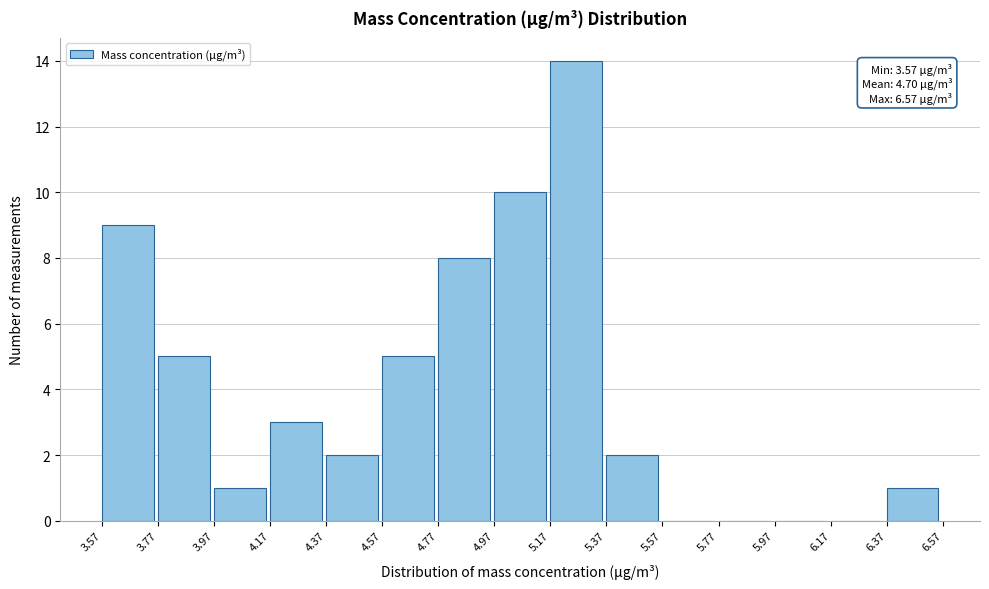

Which range on the x-axis has the tallest bar?

5.17 to 5.37